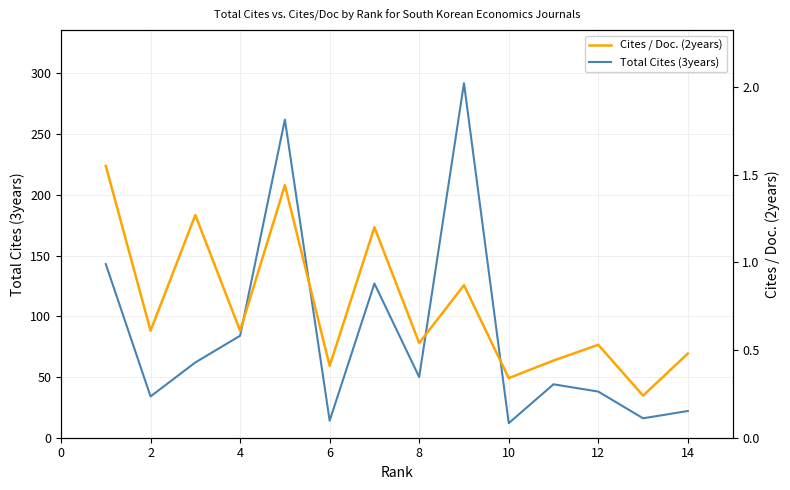

The Total Cites (3years) series shows 22 at 14. True or false?

True